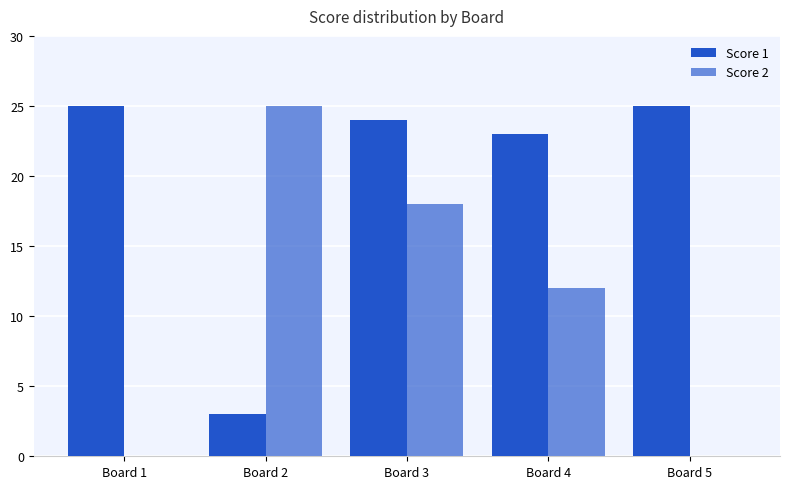

Count the number of categories in the chart.

5